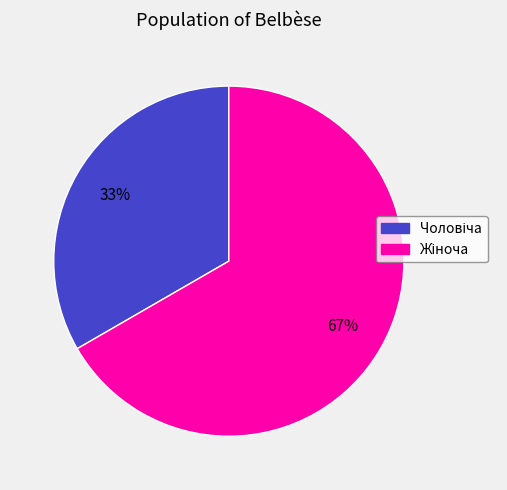

Count the number of slices in the pie.

2